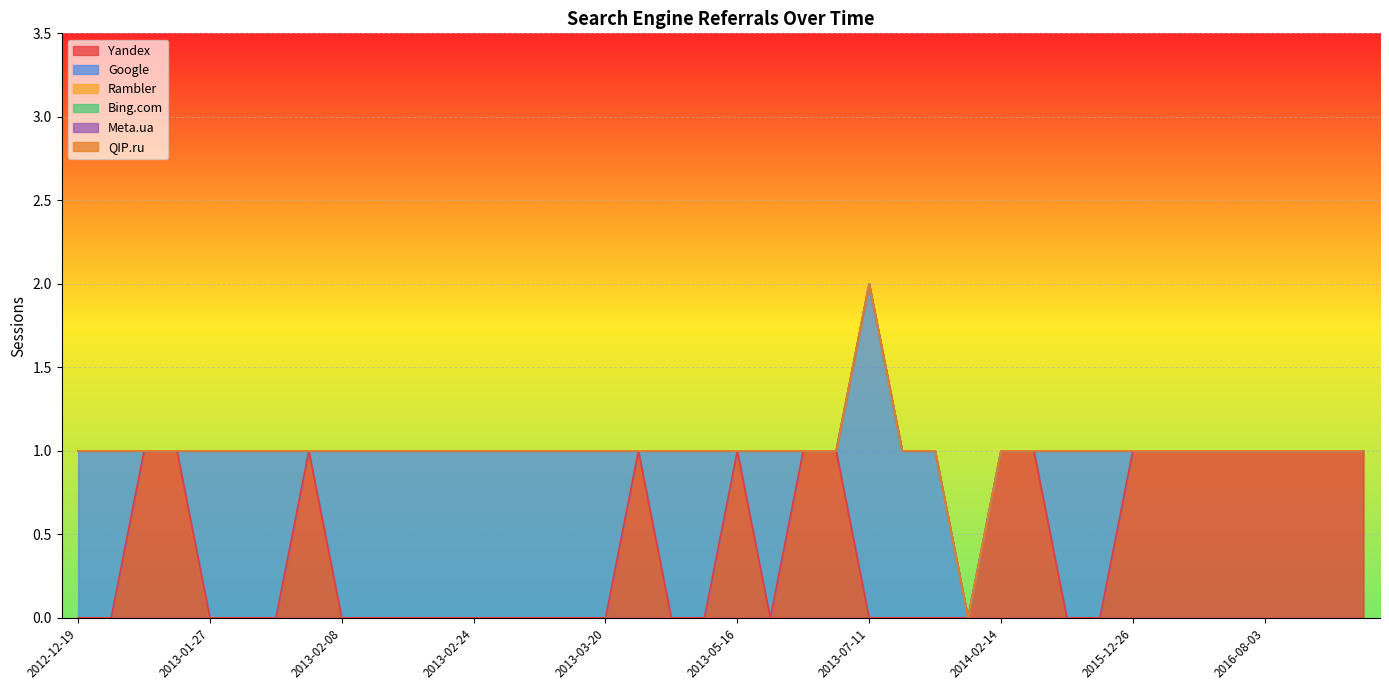

True or false: Meta.ua and QIP.ru cross at least once.

False